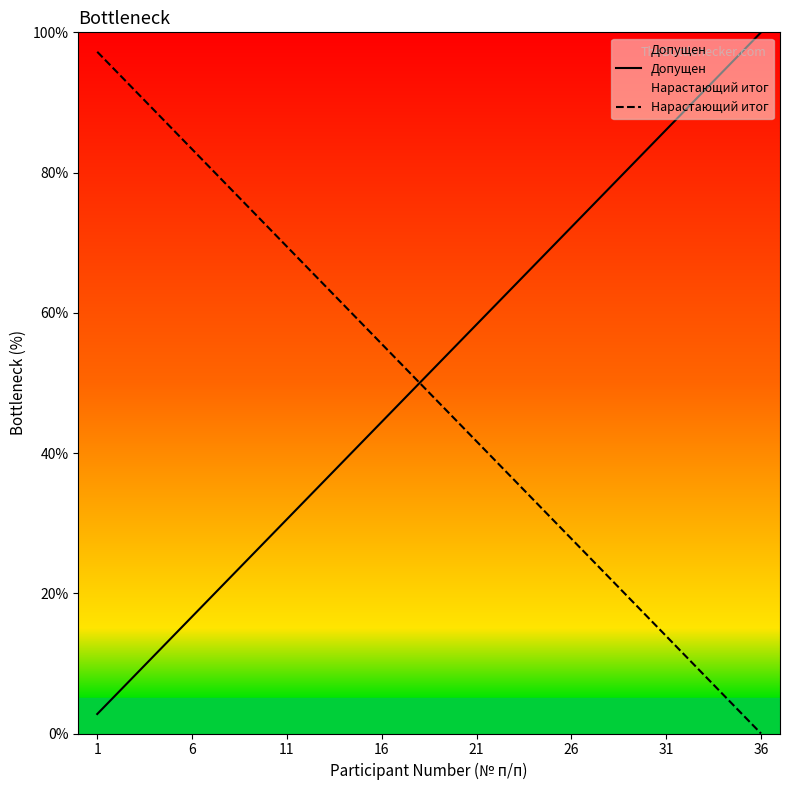

What is the highest value of the Нарастающий итог series?

97.2